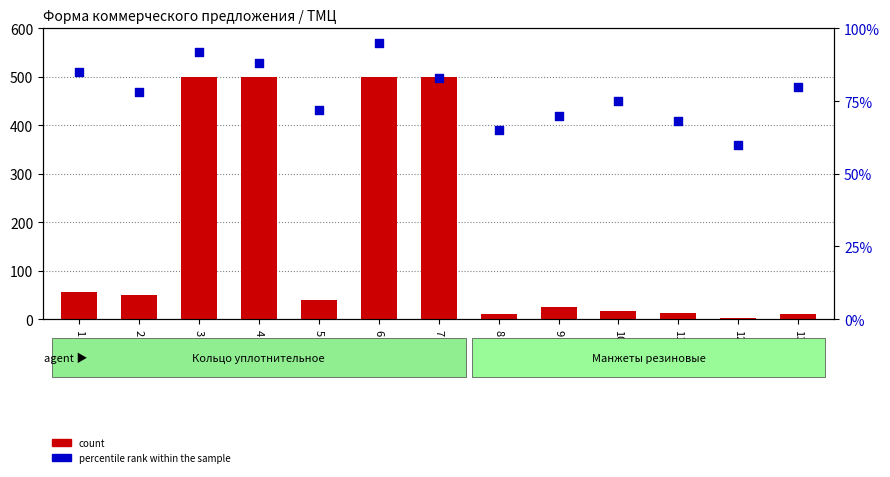

Which series has the largest total across all categories?

count